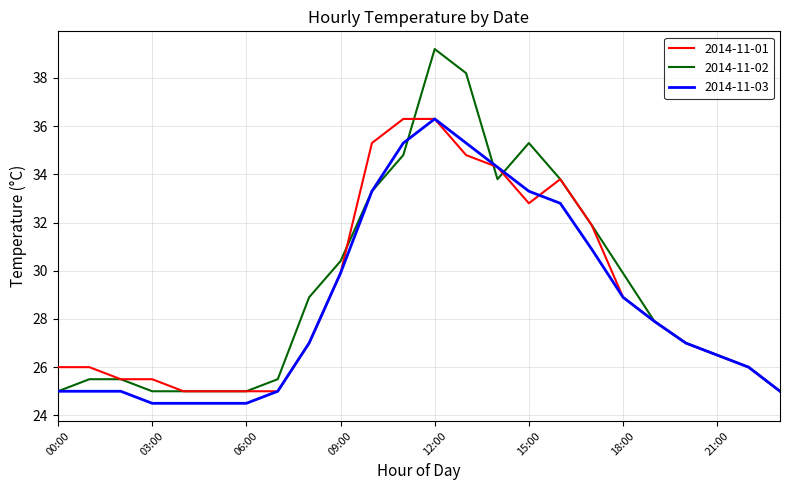

At how many categories does at least one series exceed 35?

5